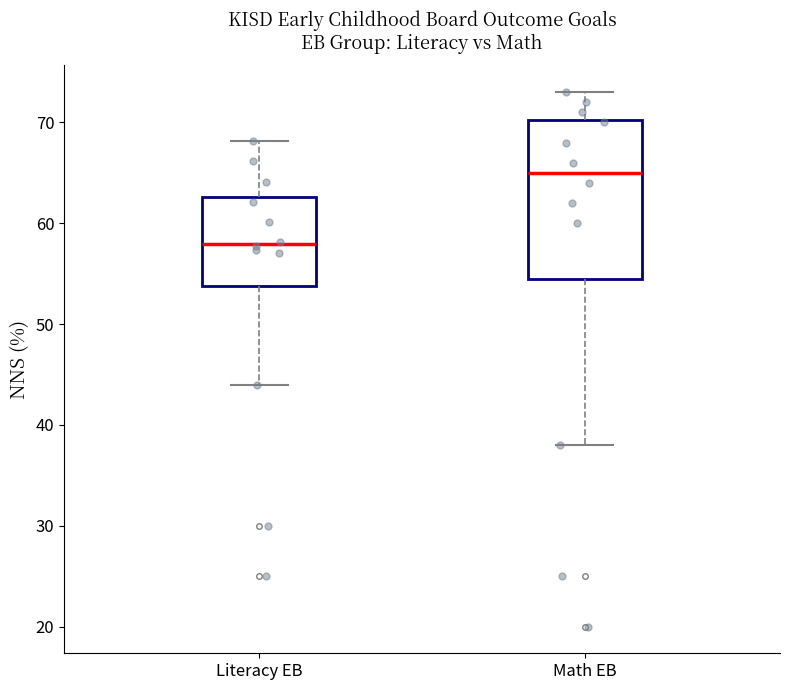

Which box has the lowest median line?

Literacy EB